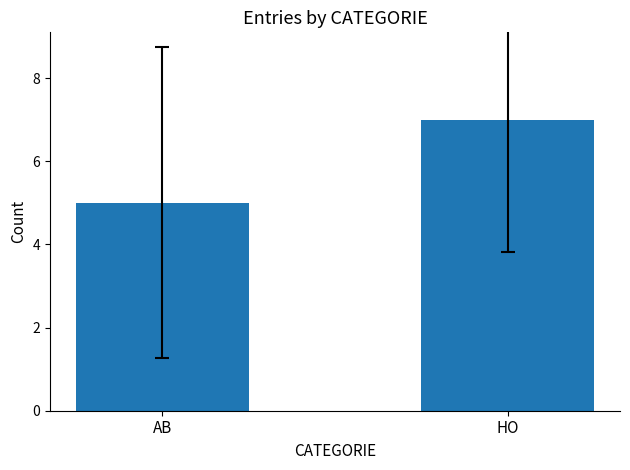

Which category has the lowest value across all series?

AB